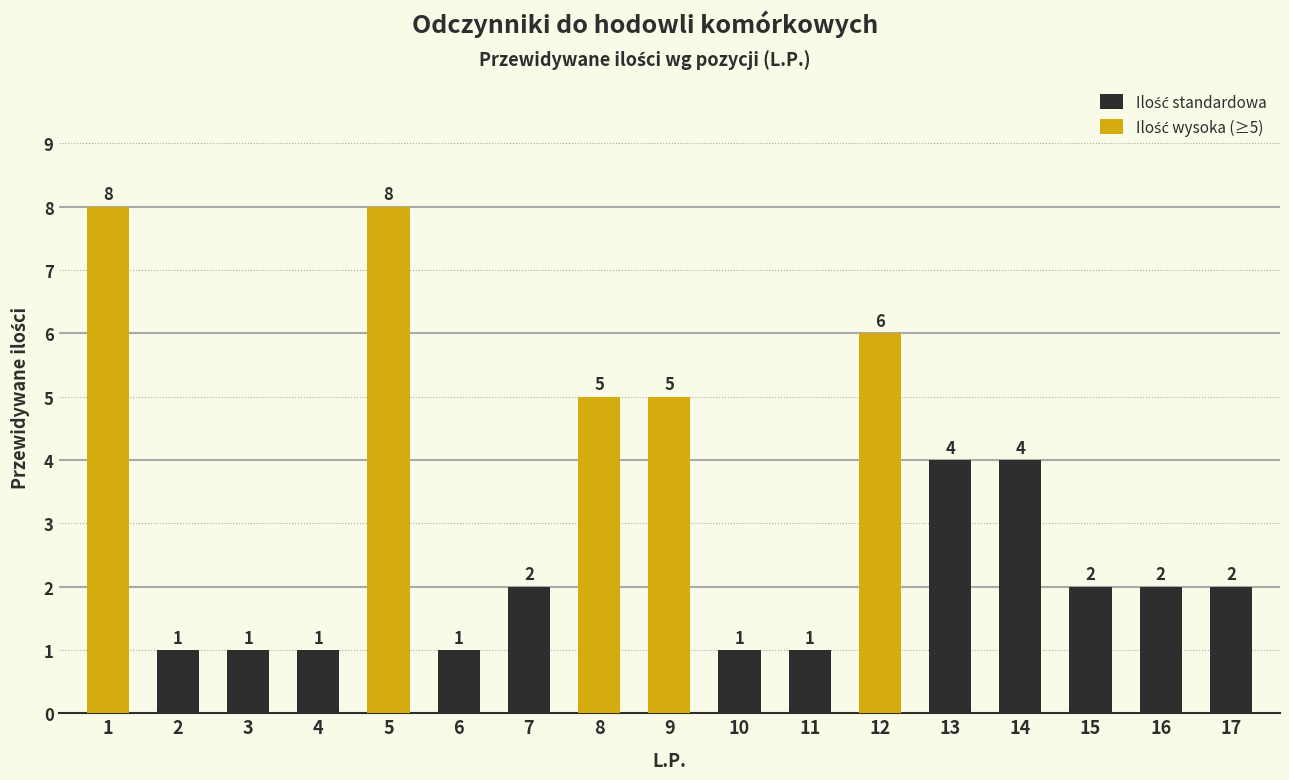

True or false: the data shows 3 at 7.

False